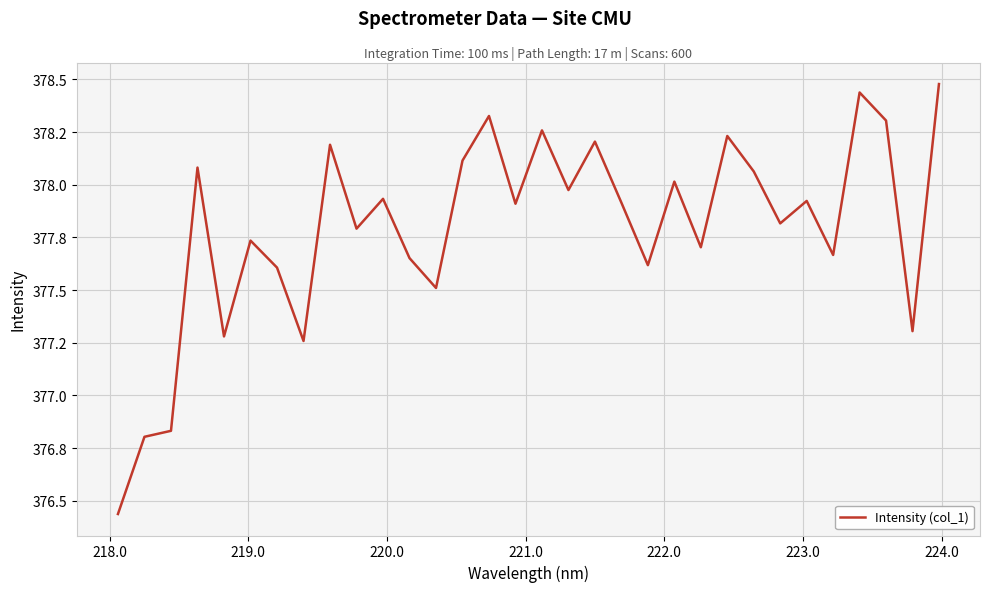

What is the average value?

377.8